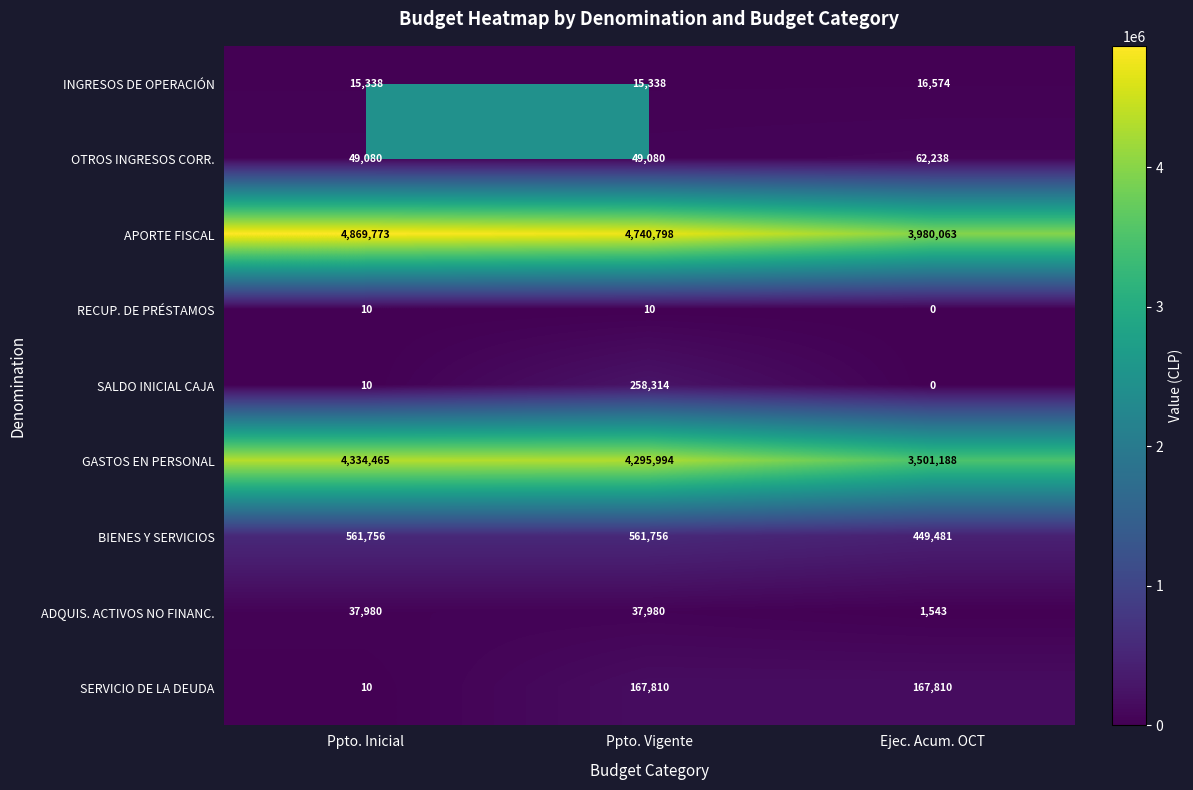

How many series are shown in this chart?

9